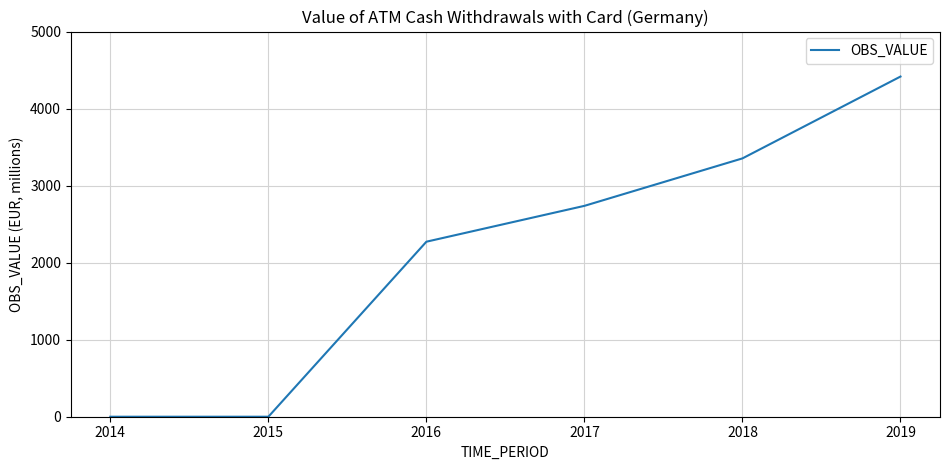

The value at 2015 is -2294.3. True or false?

False